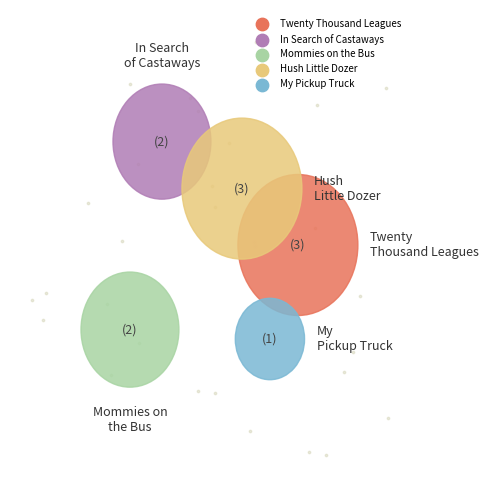

To the nearest percent, what is the difference between the largest and smallest slice percentages?

18%